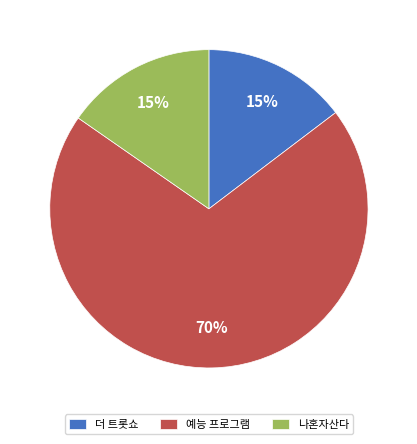

Does any single category account for the majority?

Yes